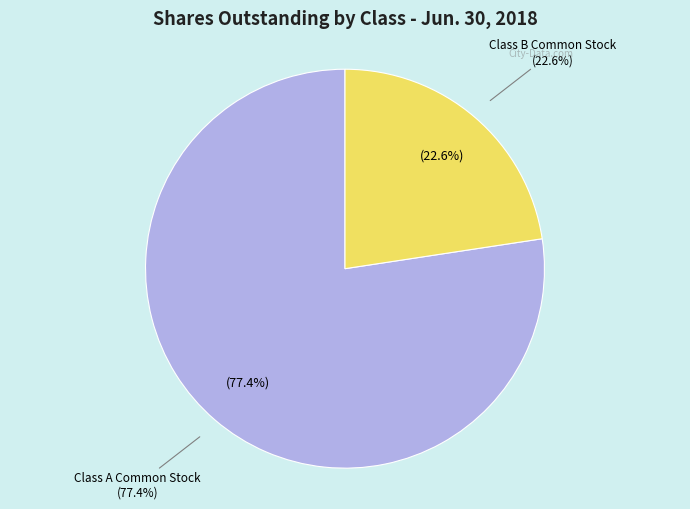

Which category has the biggest portion of the pie?

Class A Common Stock (Jun. 30, 2018)